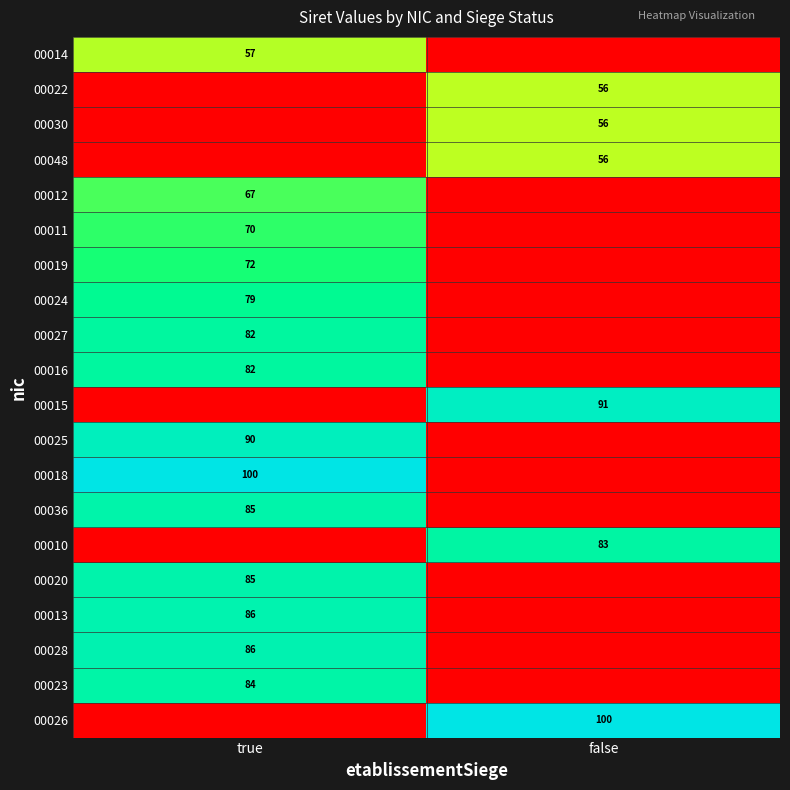

At which category is the sum across all series the highest?

true